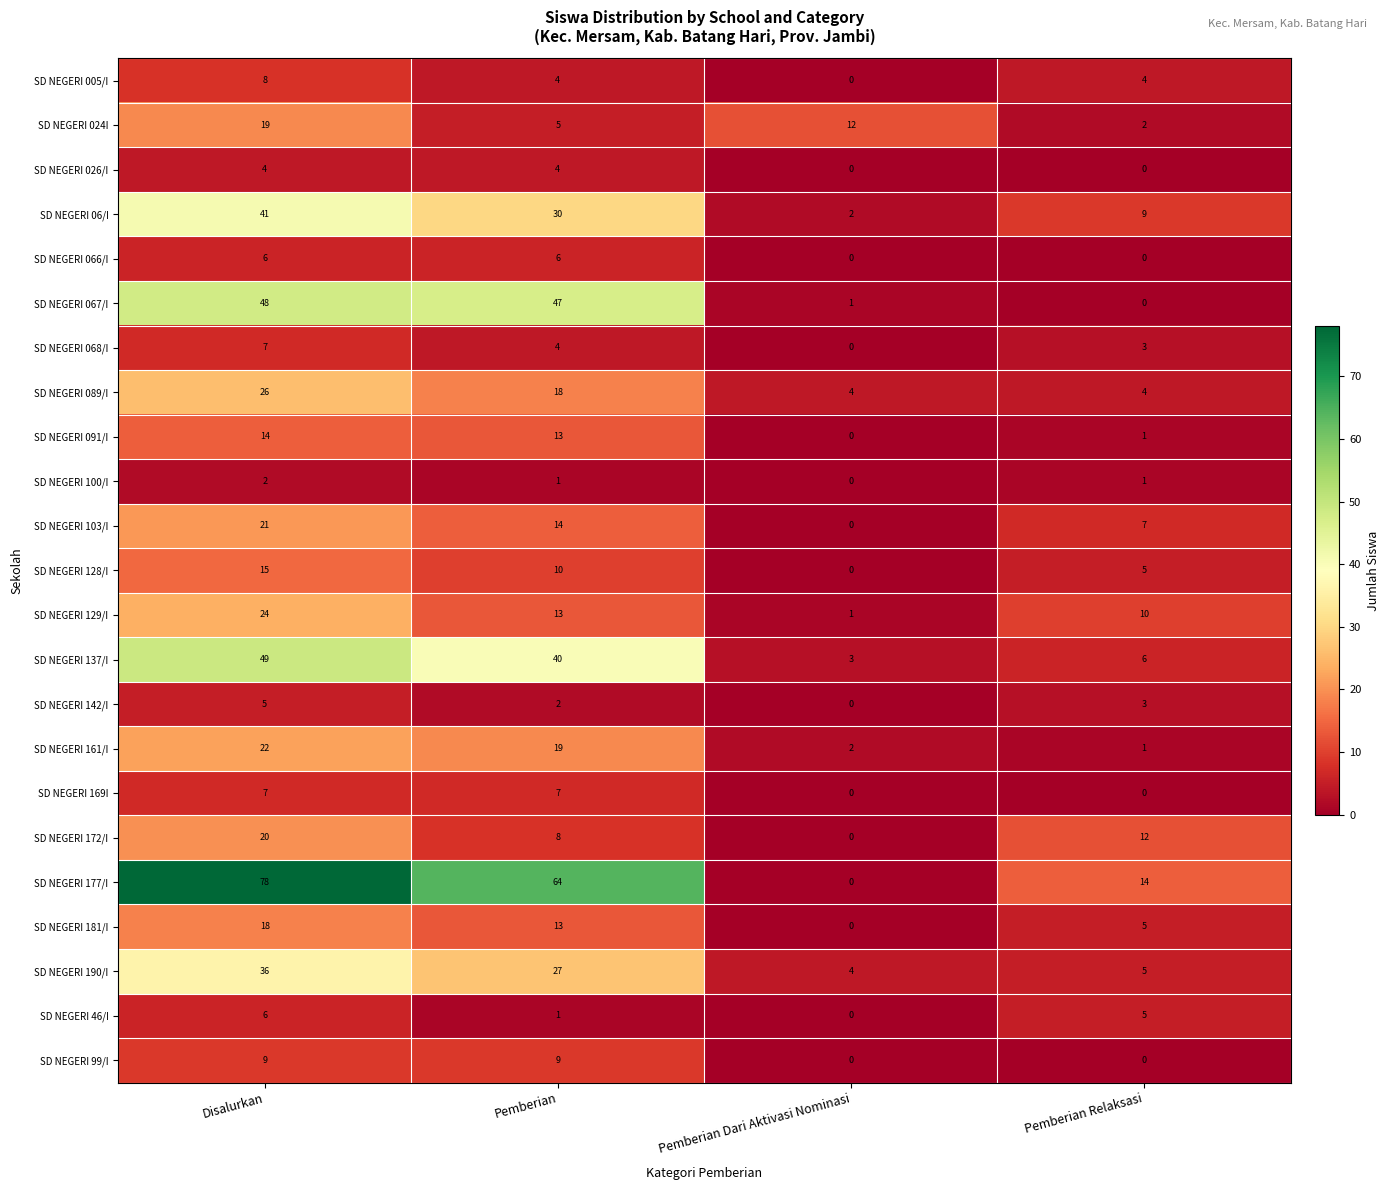

How many SD NEGERI 100/I values are between 1 and 2?

3